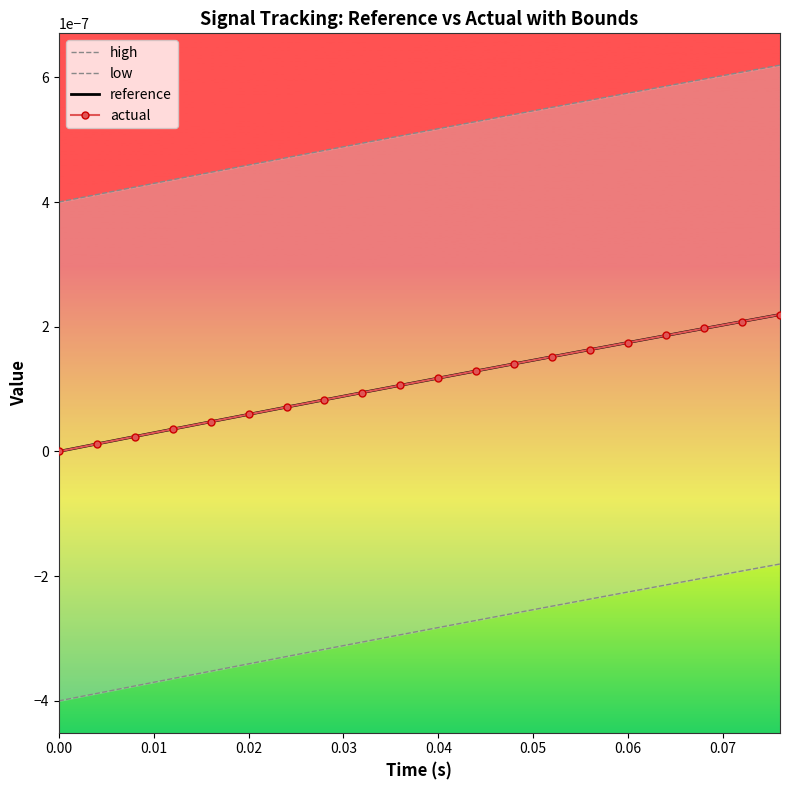

At how many categories does at least one series exceed 0?

20